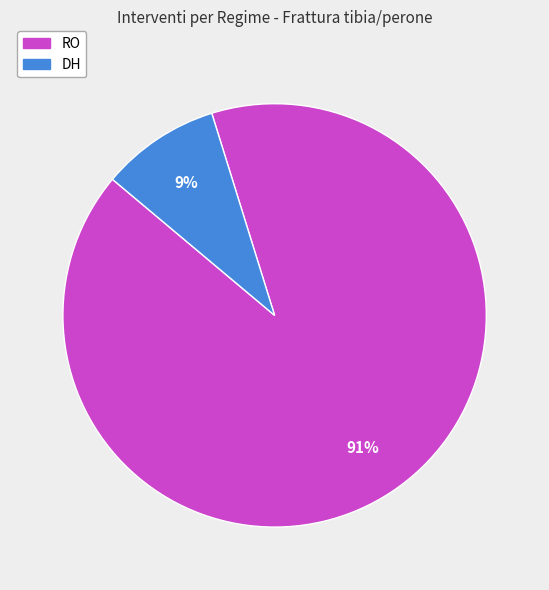

Which has a higher value, RO or DH?

RO